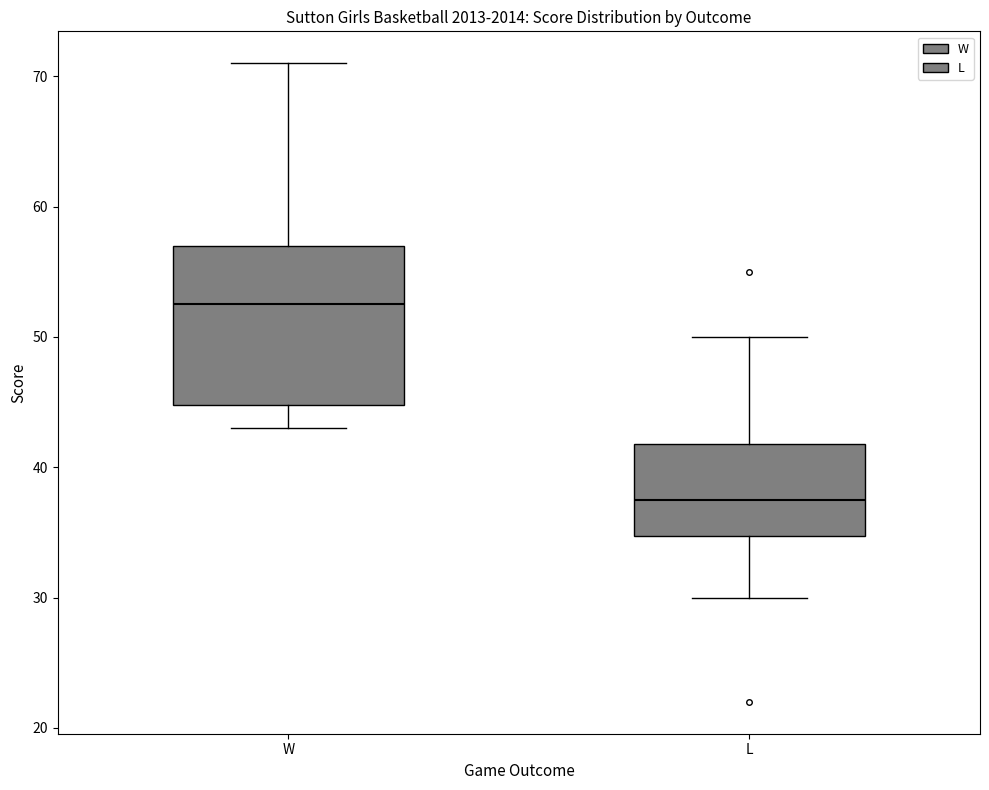

Reading left to right, transcribe this box plot: for each box, give where its median line is, the range the box spans, and where its two whiskers end, as read against the y-axis. The values are not printed on the chart, so give them approximately, as read against the axis.

W: median 53, box 45 to 57, whiskers 43 to 71
L: median 38, box 35 to 42, whiskers 30 to 50